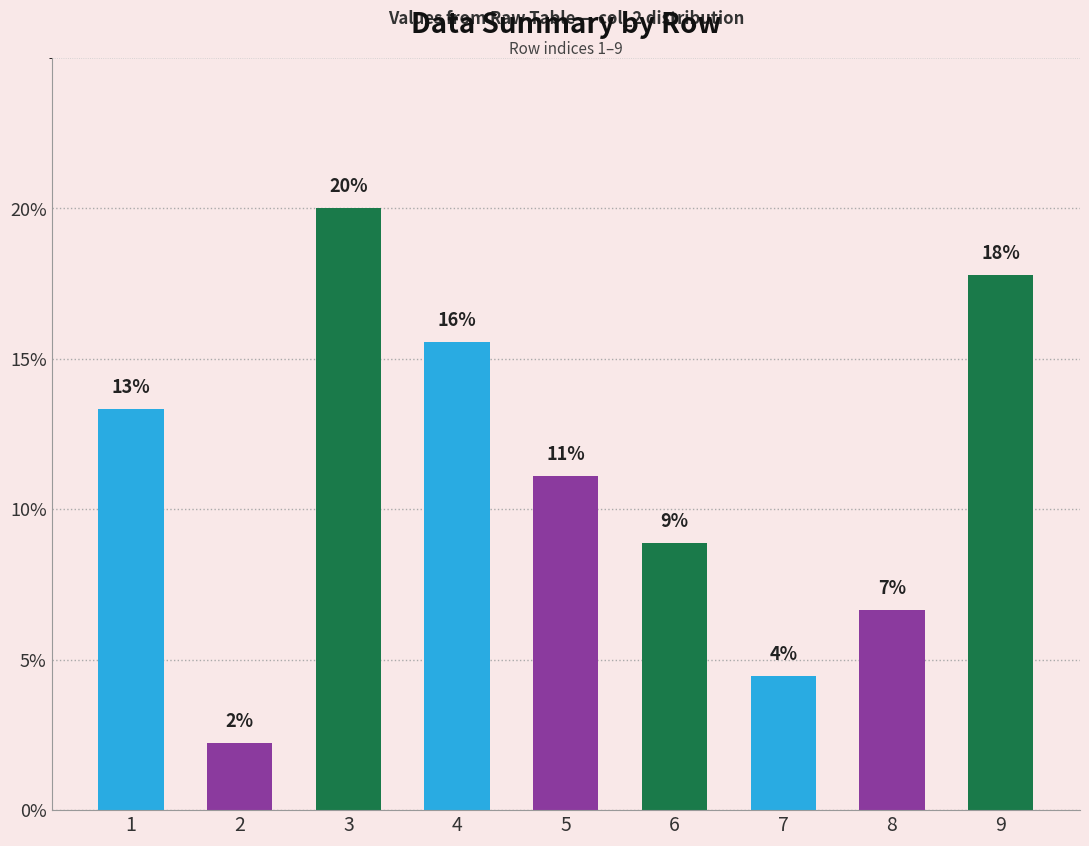

What is the change in value from 2 to 4?

+13.3